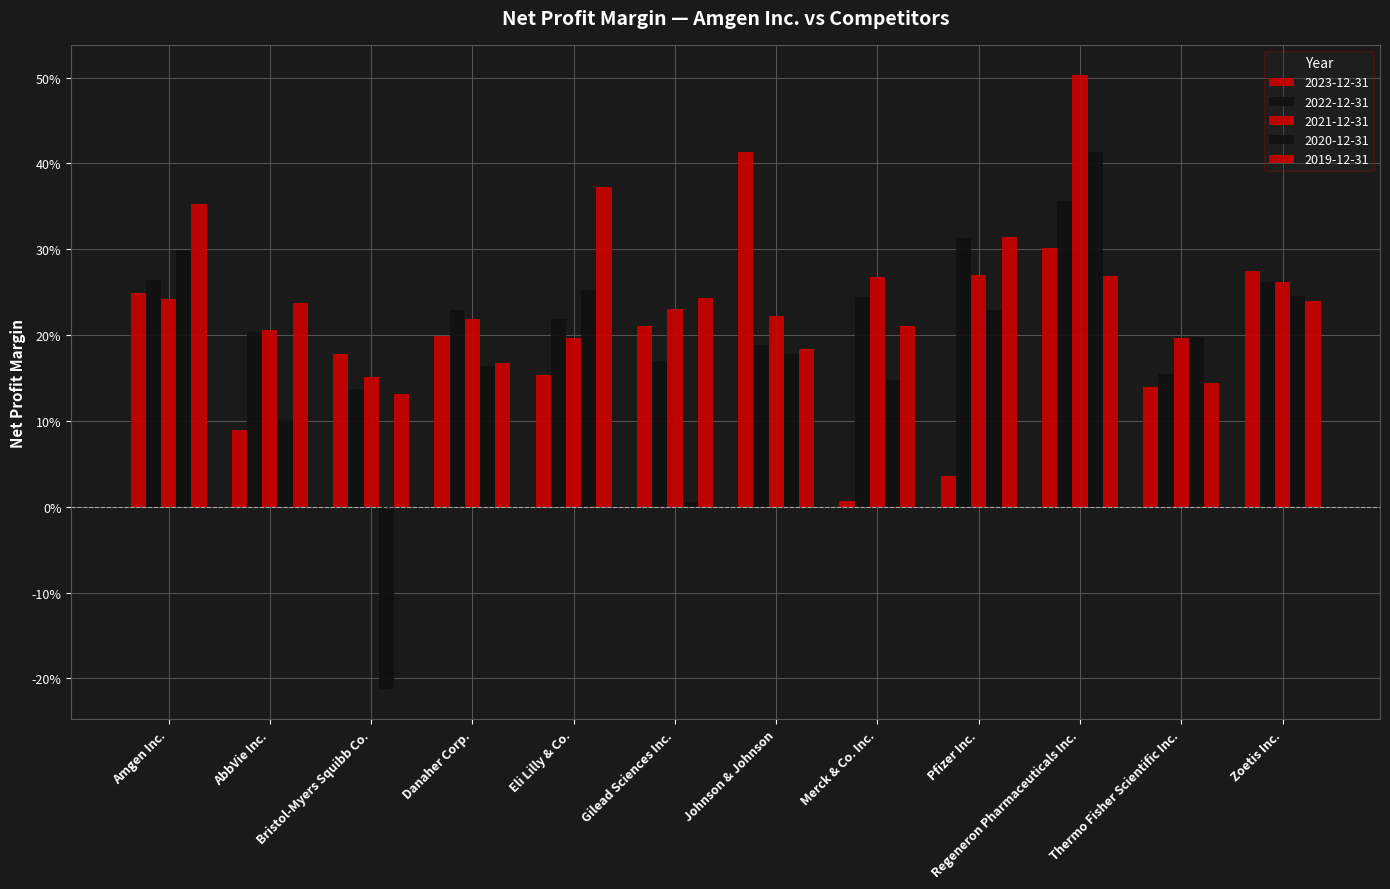

What is the sum of all 2021-12-31 values?

3.0